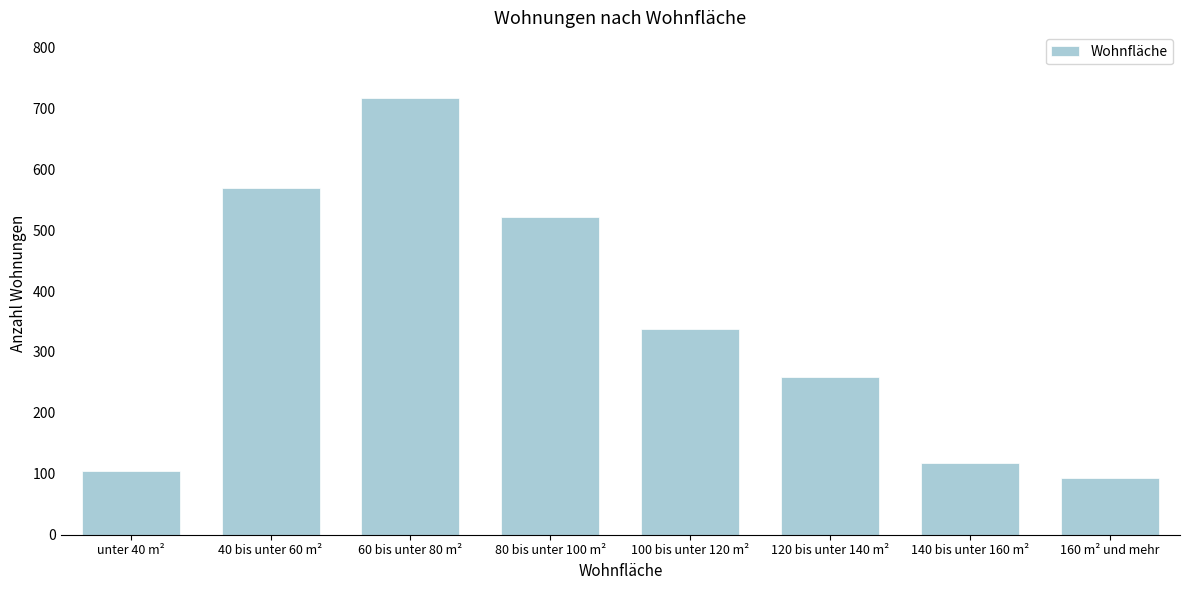

Reading right to left, what are all the values shown in this chart?

93	118	259	338	521	717	569	104